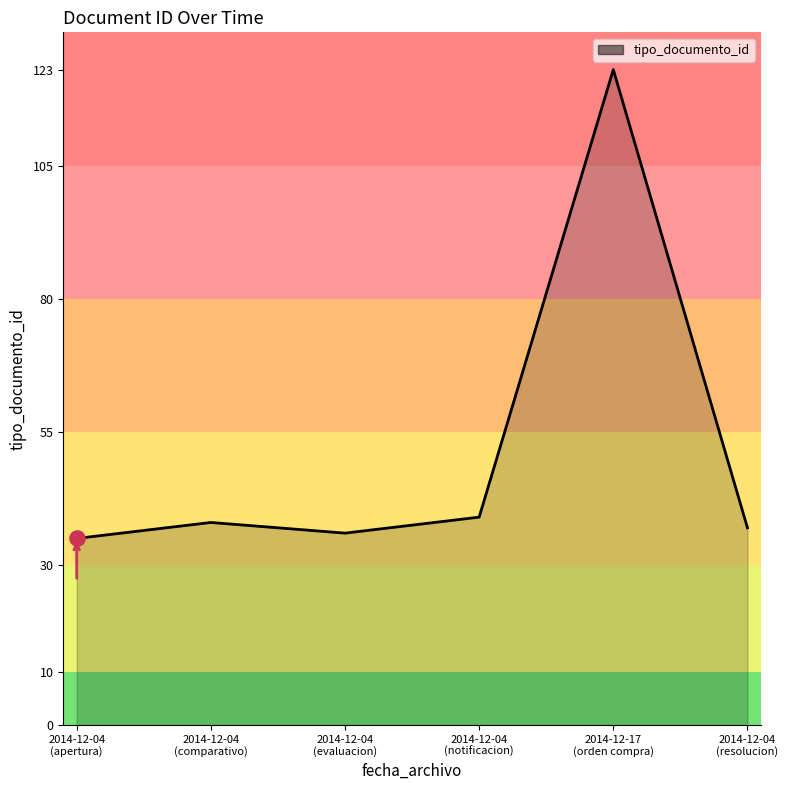

What is the change in value from 2014-12-04
(comparativo) to 2014-12-04
(notificacion)?

+1